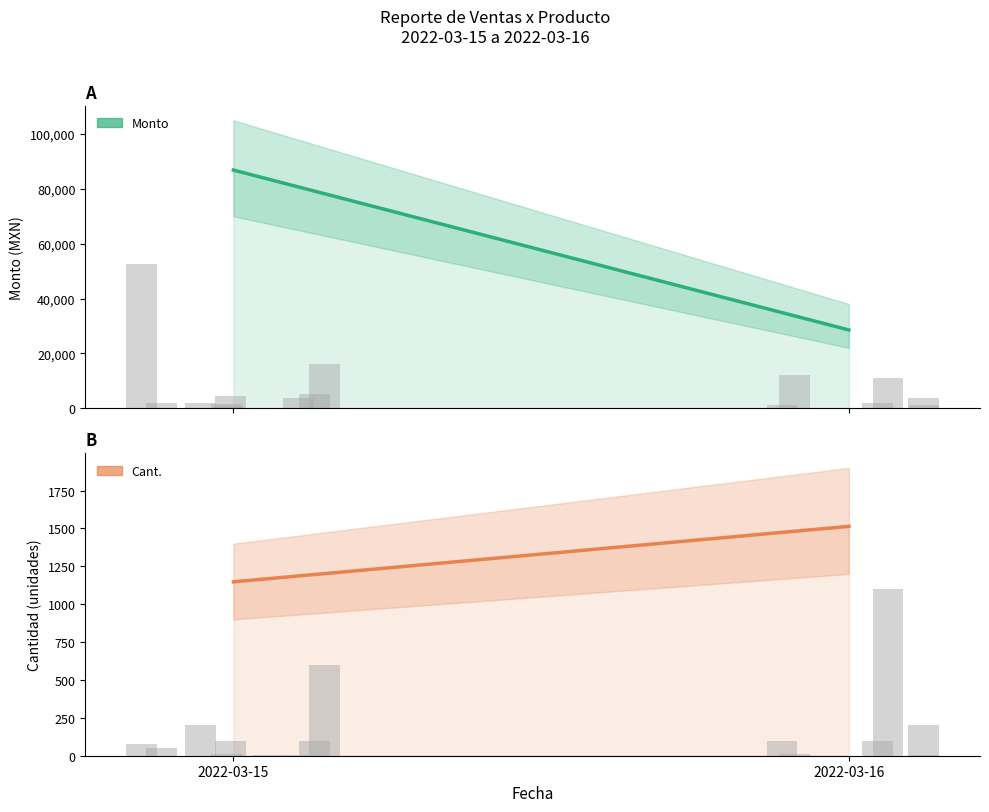

What is the sum of all Monto values?

115388